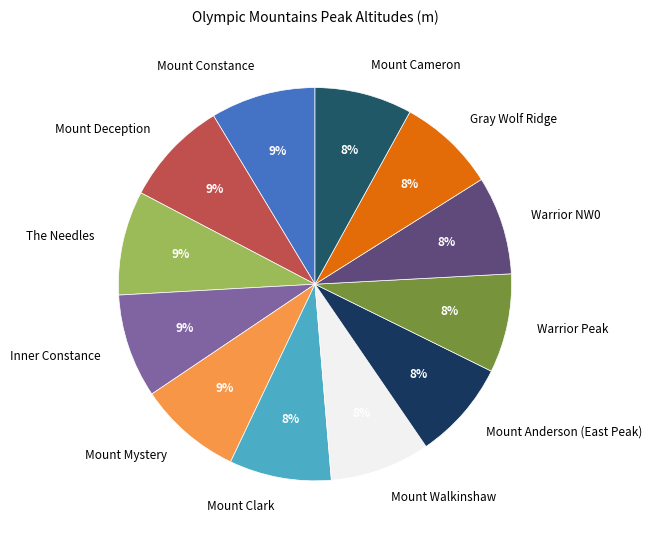

True or false: The Needles accounts for 15% of the total.

False